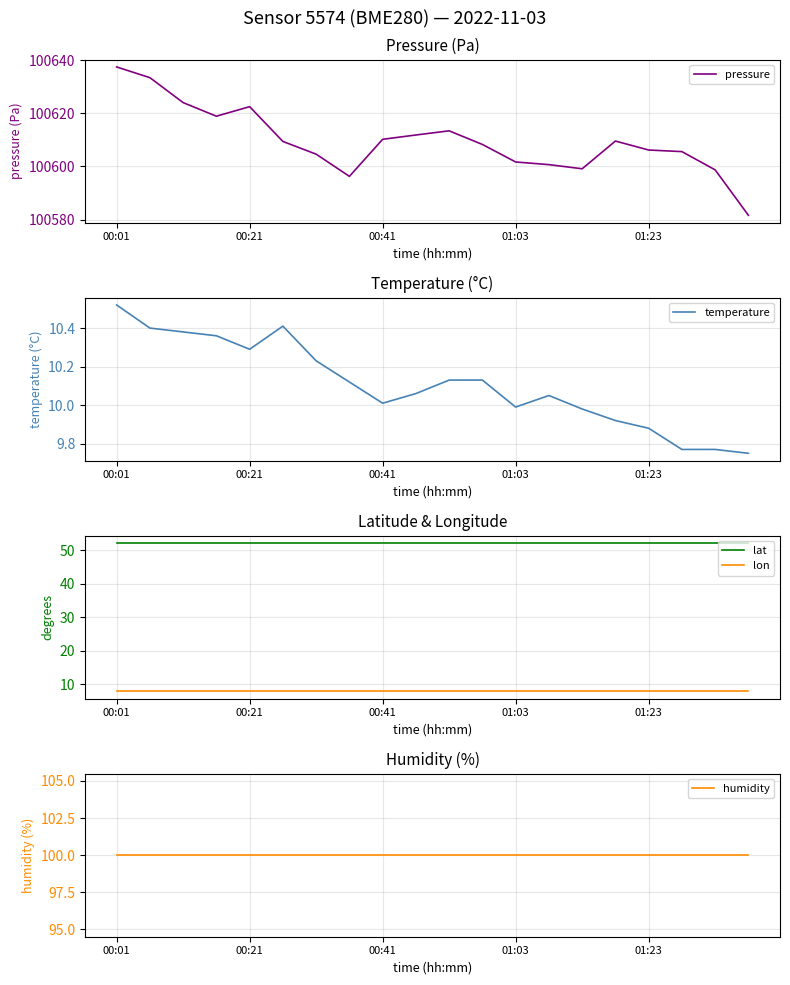

The lat series shows 32.2 at 00:21. True or false?

False